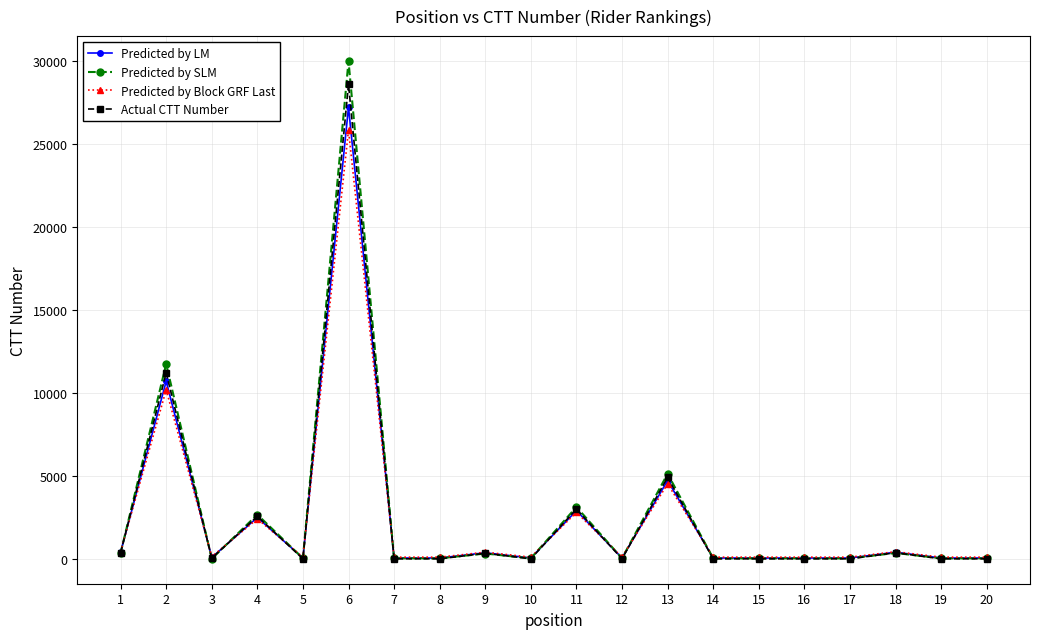

Between which two adjacent categories do Actual CTT Number and Predicted by LM first intersect?

1 and 2